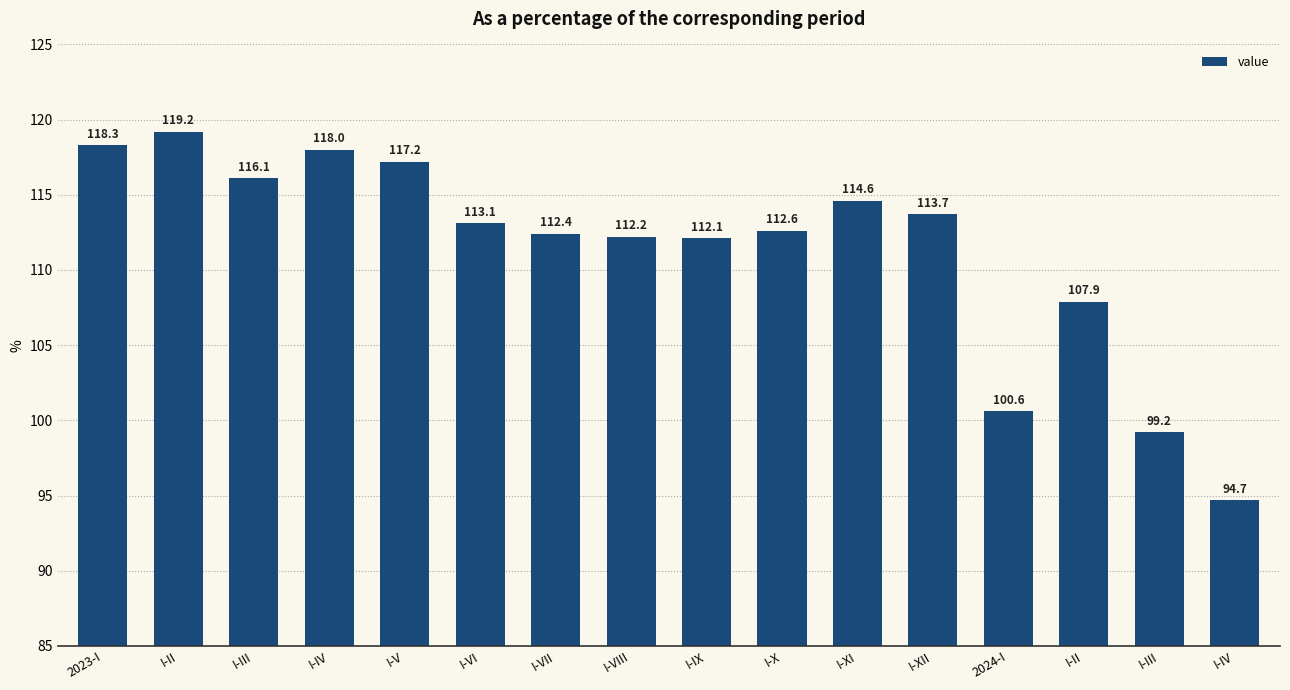

How many data points are less than 113?

8